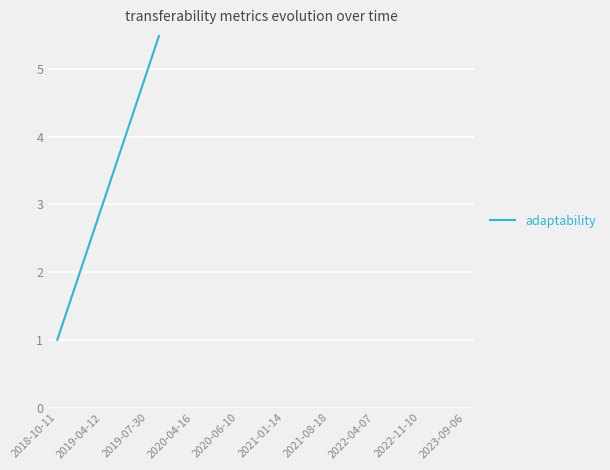

How many lines are shown in the chart?

1